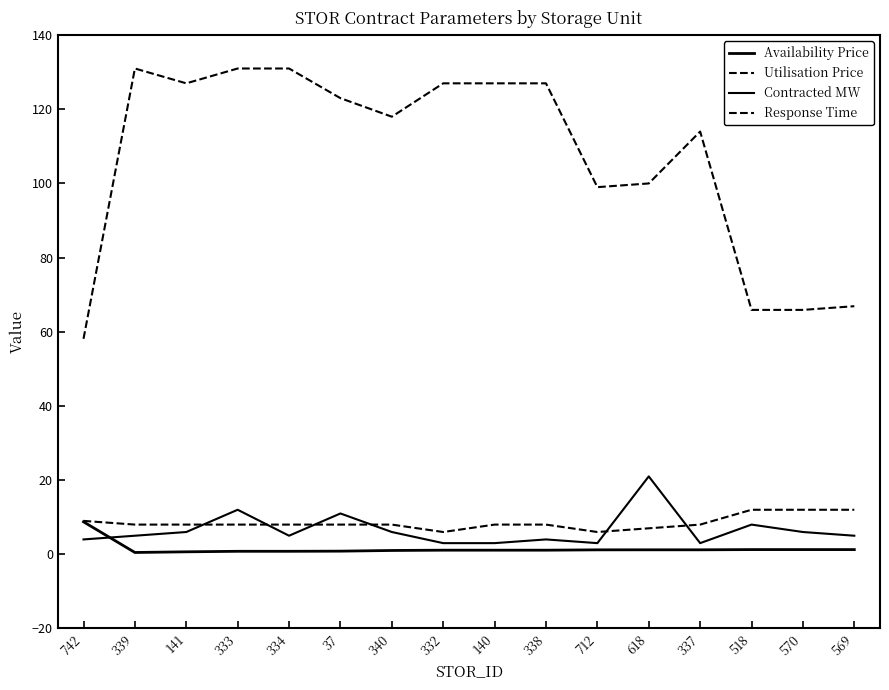

Does the chart have visible grid lines?

No